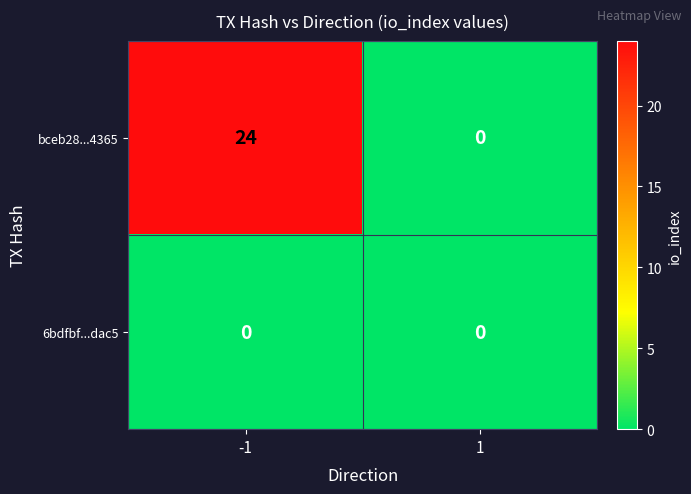

List the series in order of their peak value, lowest first.

6bdfbf...dac5, bceb28...4365